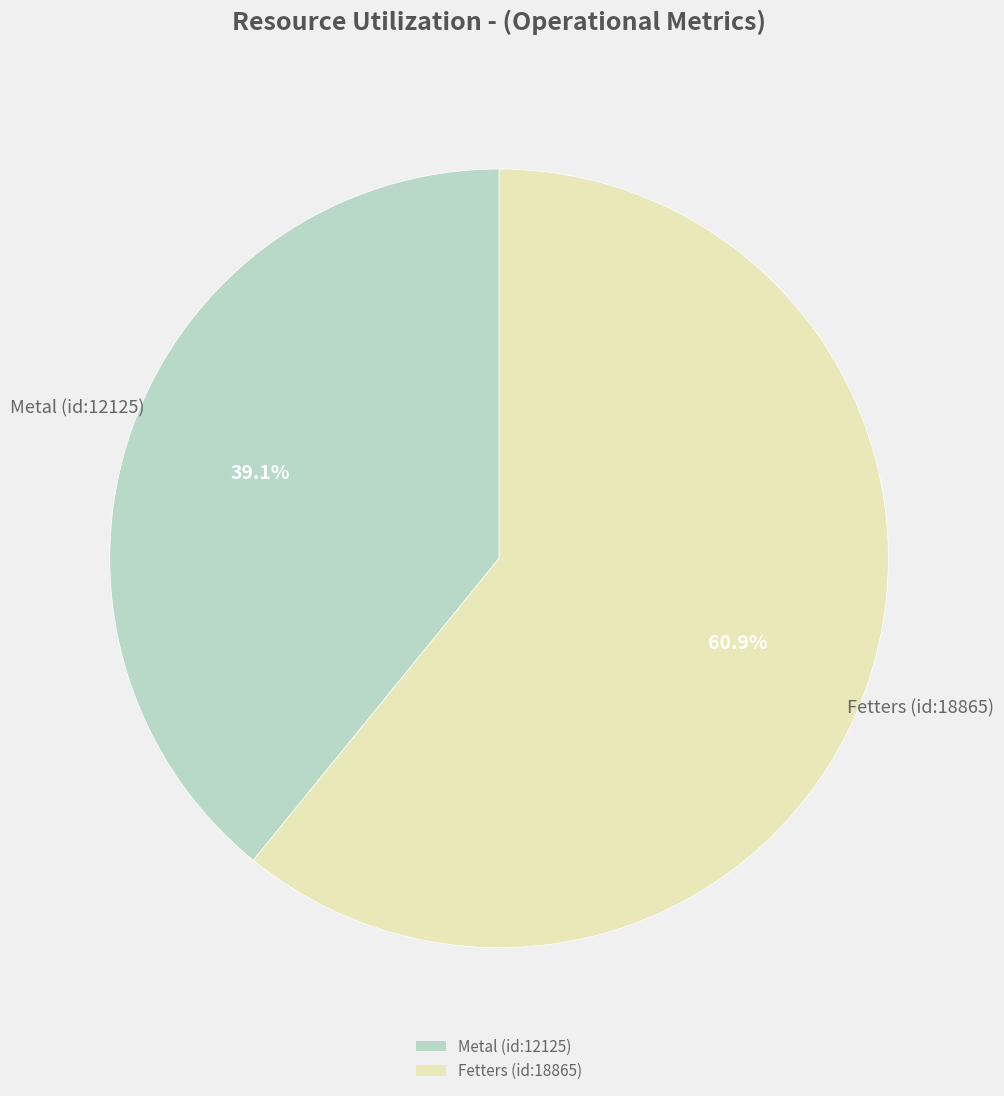

To the nearest percent, what percentage of the pie is Metal (id:12125)?

39%